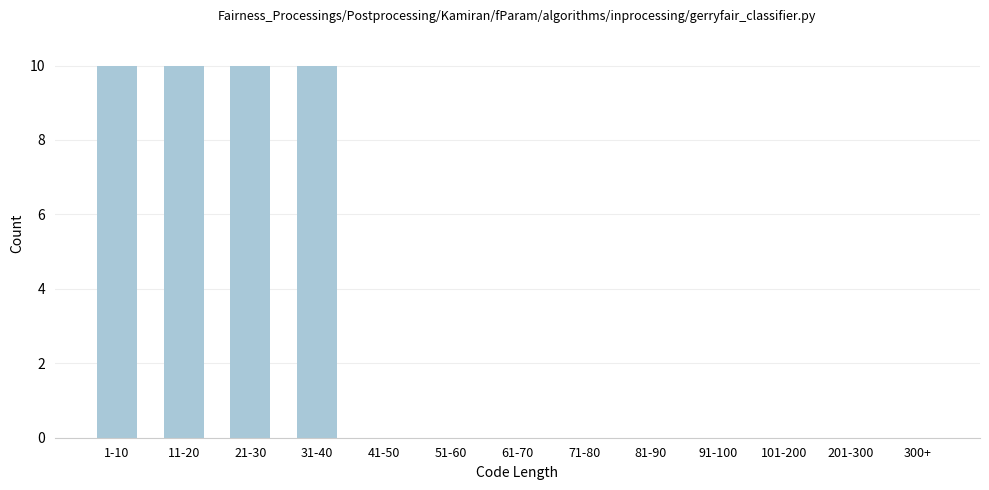

Reading left to right, transcribe all the data shown in this chart.

1-10=10	11-20=10	21-30=10	31-40=10	41-50=0	51-60=0	61-70=0	71-80=0	81-90=0	91-100=0	101-200=0	201-300=0	300+=0